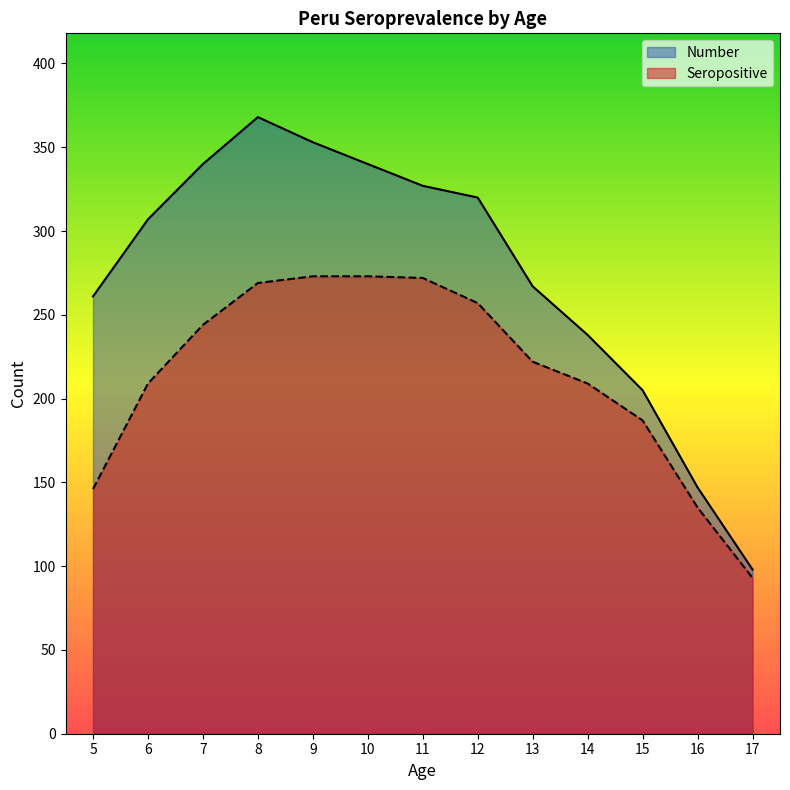

What is the spread (max minus min) of values at 8?

99